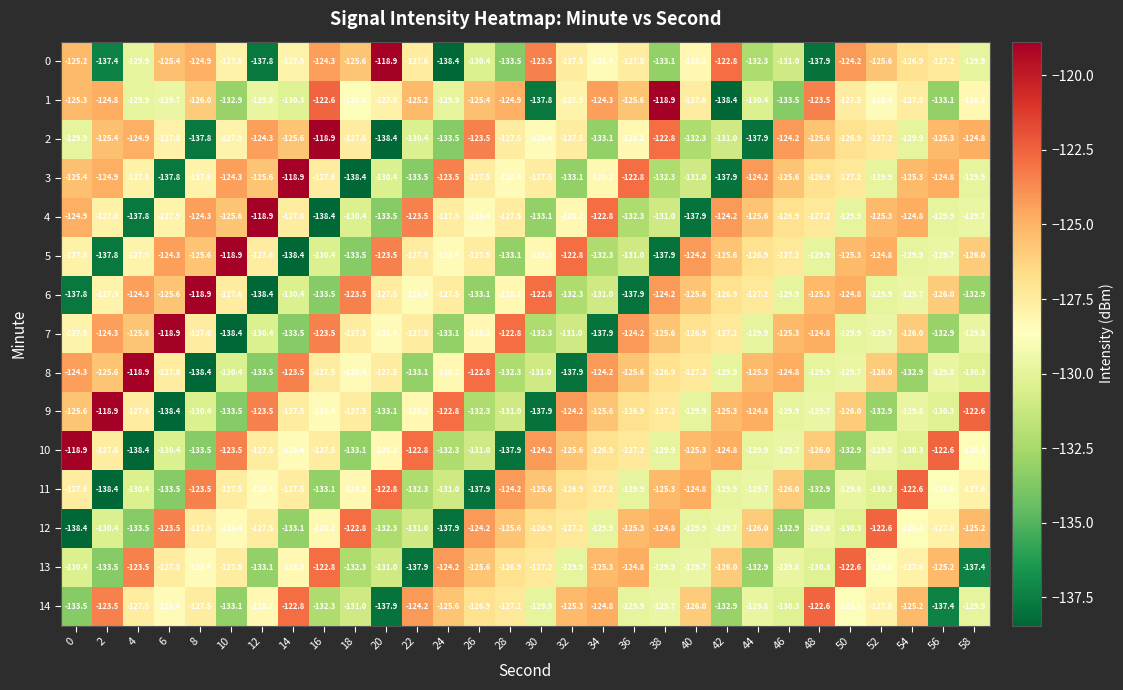

At 30, list the series in order from largest to smallest.

6, 0, 10, 11, 12, 13, 3, 5, 2, 14, 8, 7, 4, 1, 9